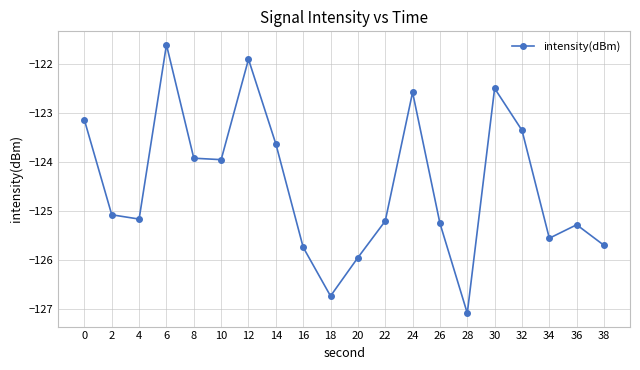

At which category does the chart reach its minimum across all series?

28